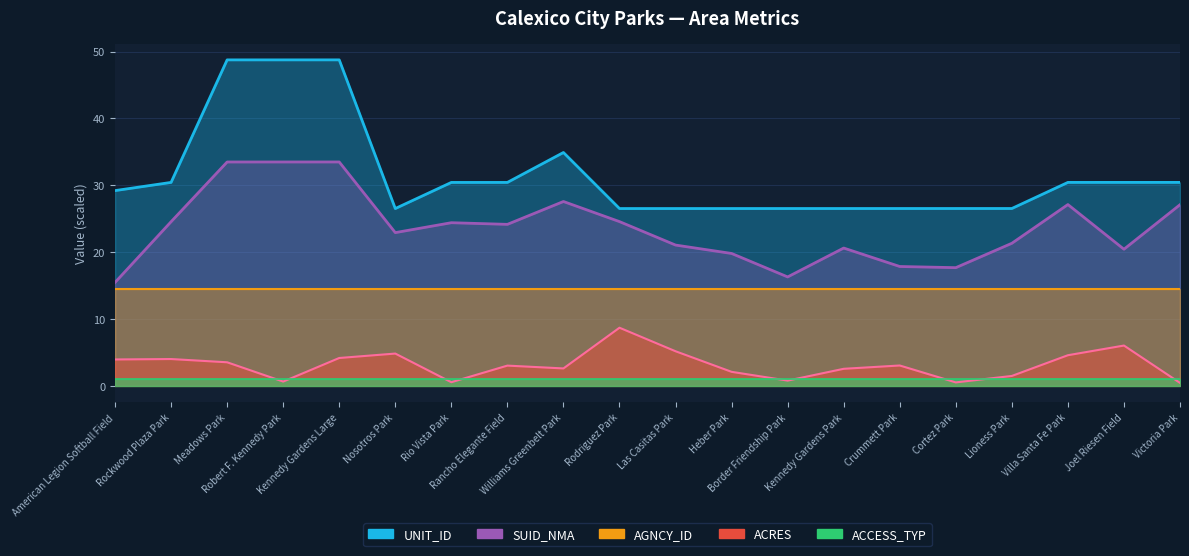

At how many categories does at least one series exceed 19?

20